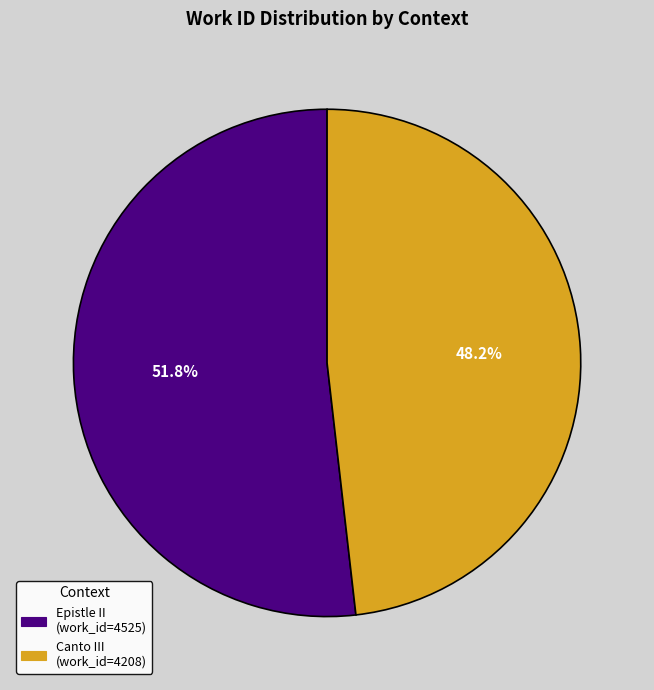

To the nearest percent, what percentage of the pie is Canto III?

48%